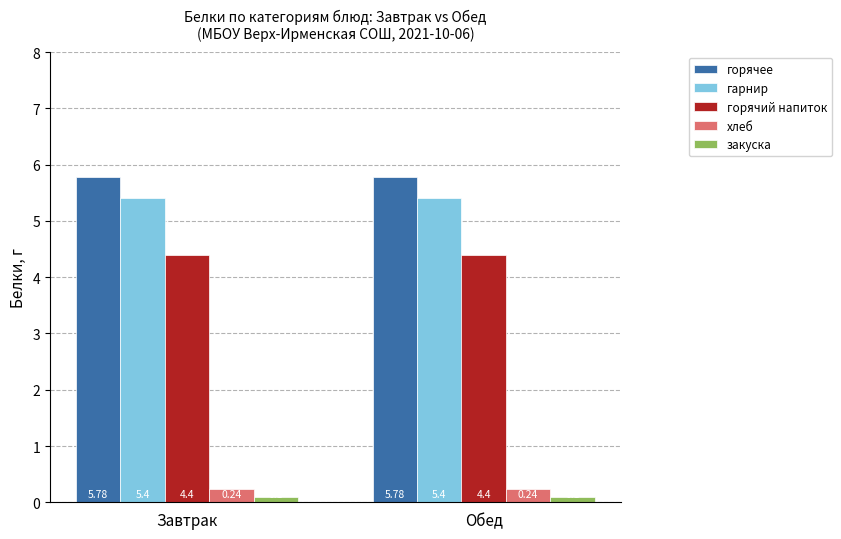

What is the total value across all series at Завтрак?

15.9